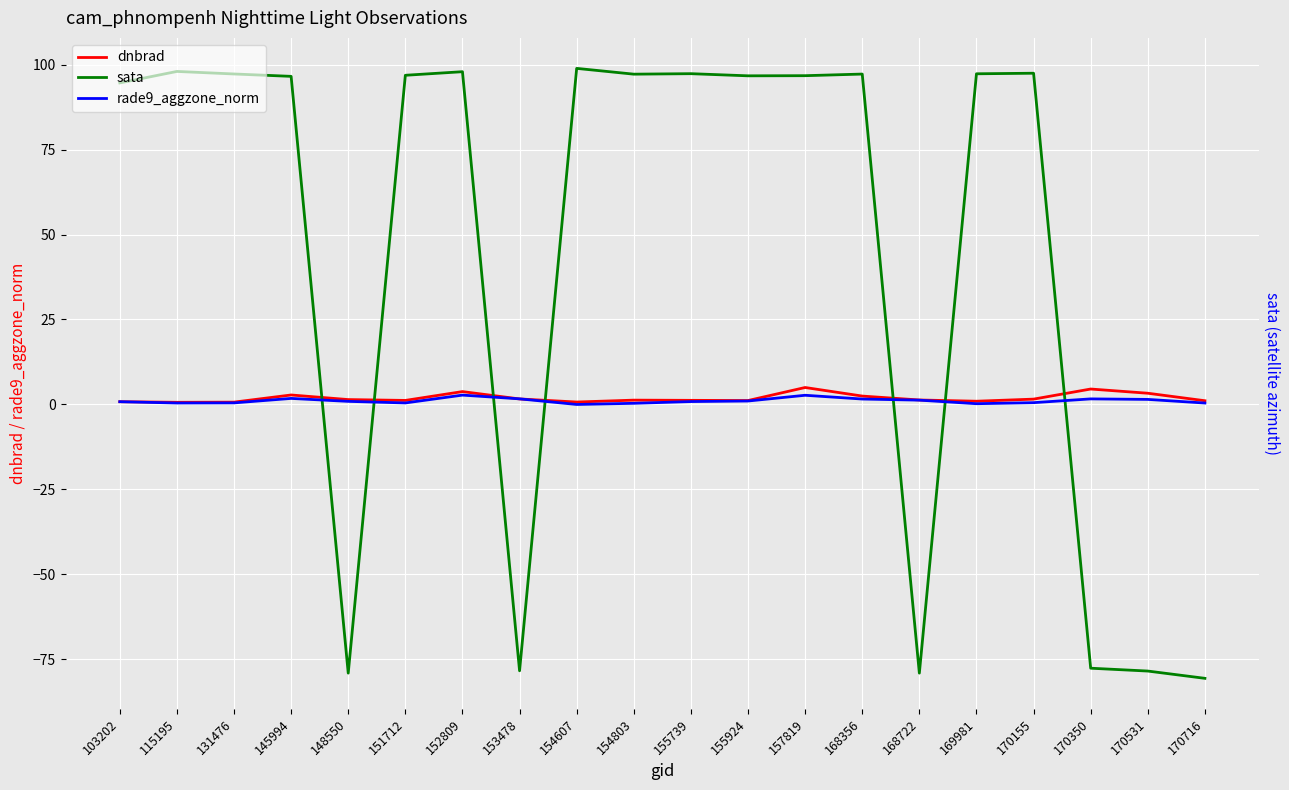

Where is rade9_aggzone_norm nearest to the value 1?

155924